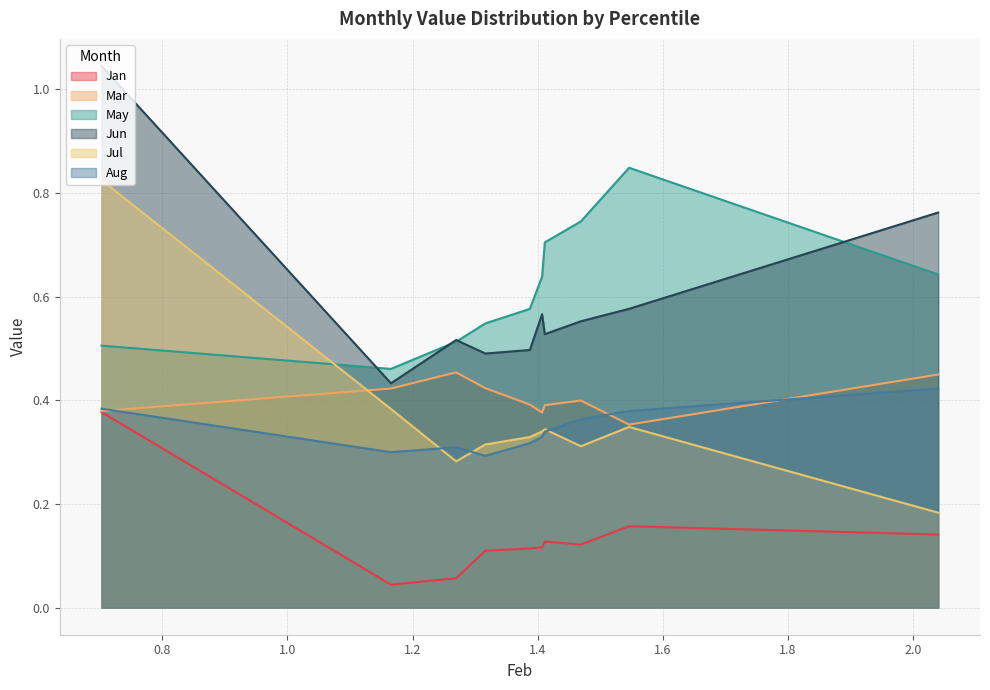

What is the difference between the maximum and second lowest values in the Aug series?

0.1